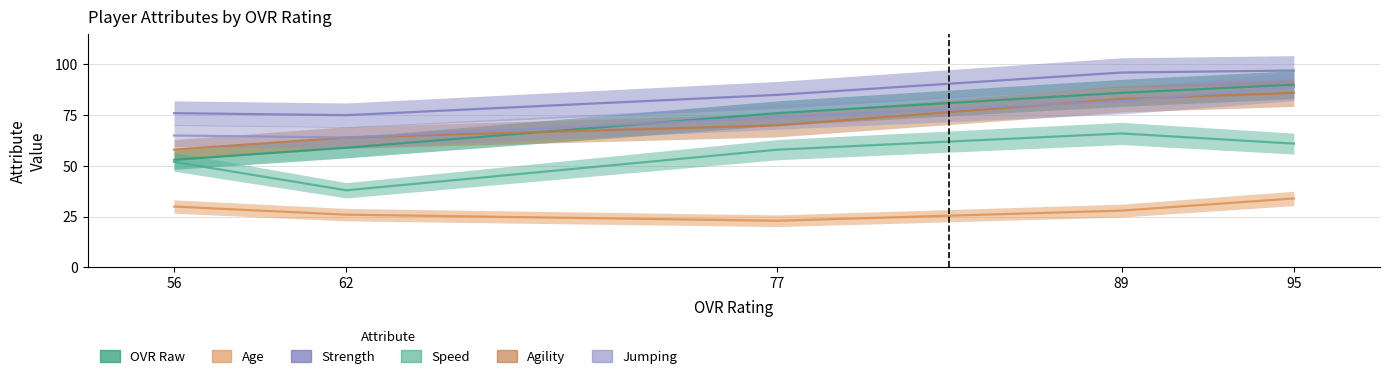

Reading right to left, extract all data points from this chart.

ovr_raw: 95=90	89=86	77=76	62=59	56=53
age: 95=34	89=28	77=23	62=26	56=30
strength: 95=97	89=96	77=85	62=75	56=76
speed: 95=61	89=66	77=58	62=38	56=52
agility: 95=86	89=83	77=70	62=64	56=58
jumping: 95=89	89=82	77=74	62=64	56=65